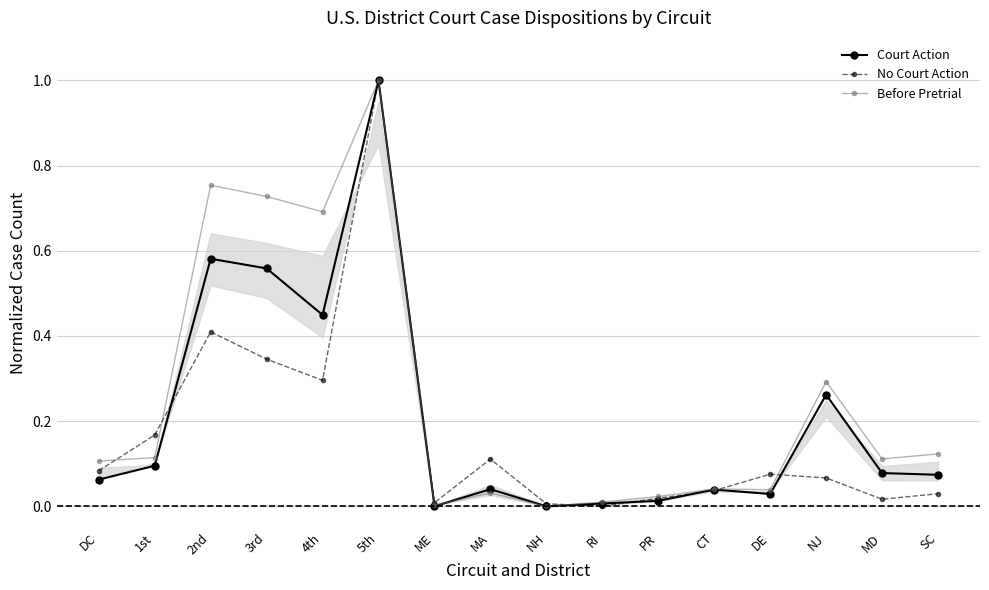

How many values in the Before Pretrial series exceed 0?

15